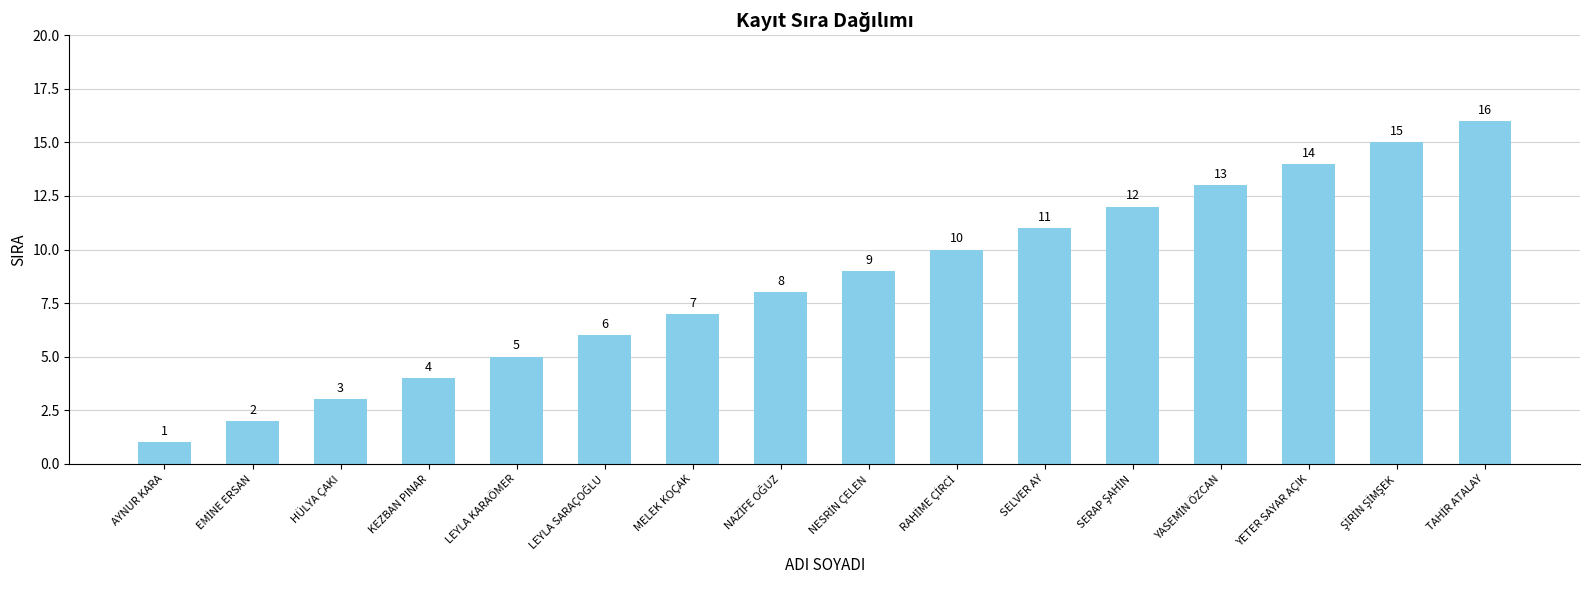

Approximately how many times larger is the value at YETER SAYAR AÇIK compared to SELVER AY?

1.3